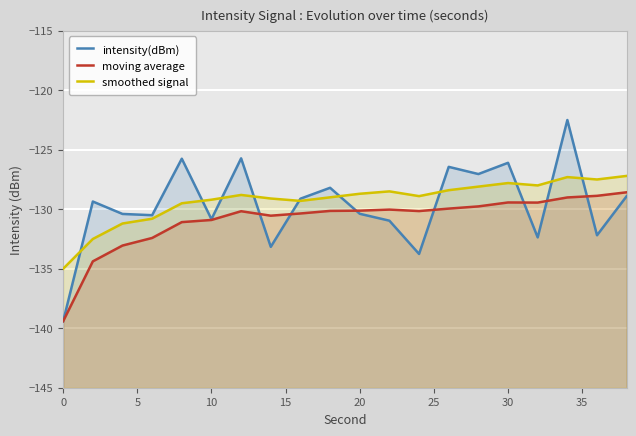

Rank the series by their maximum value, from lowest to highest.

moving average, smoothed signal, intensity(dBm)